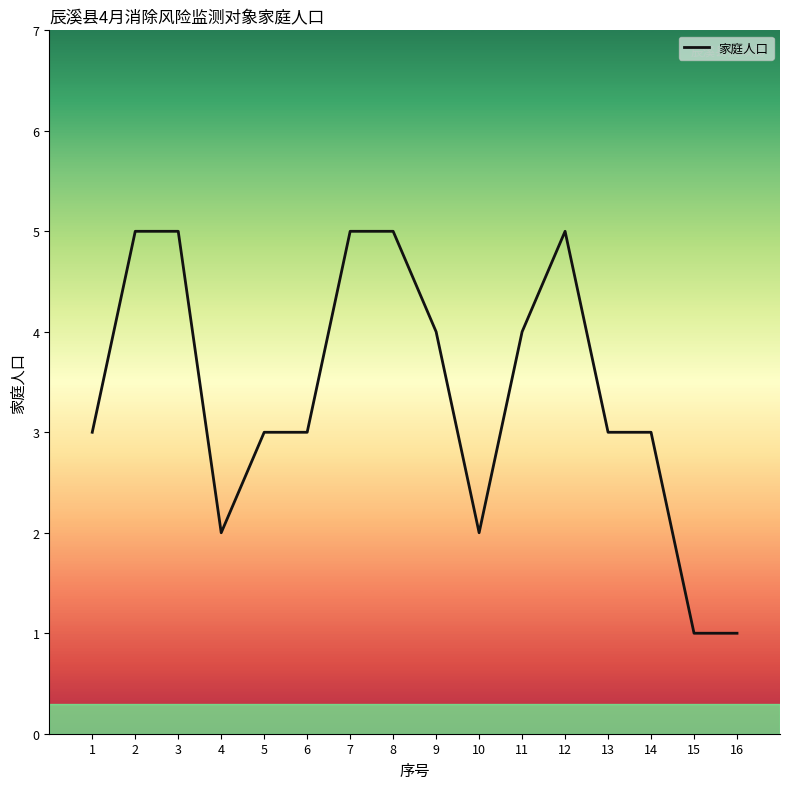

How many categories are shown in the chart?

16